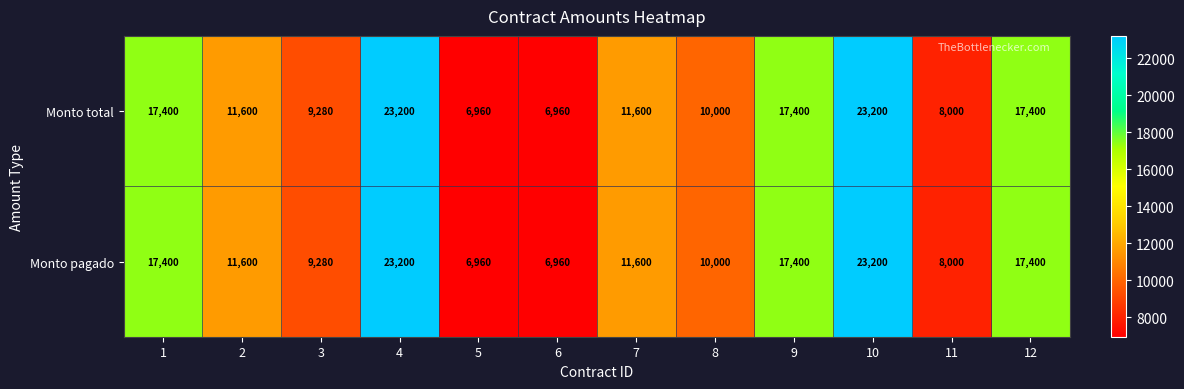

The value of Monto total at 1 is 11669. True or false?

False